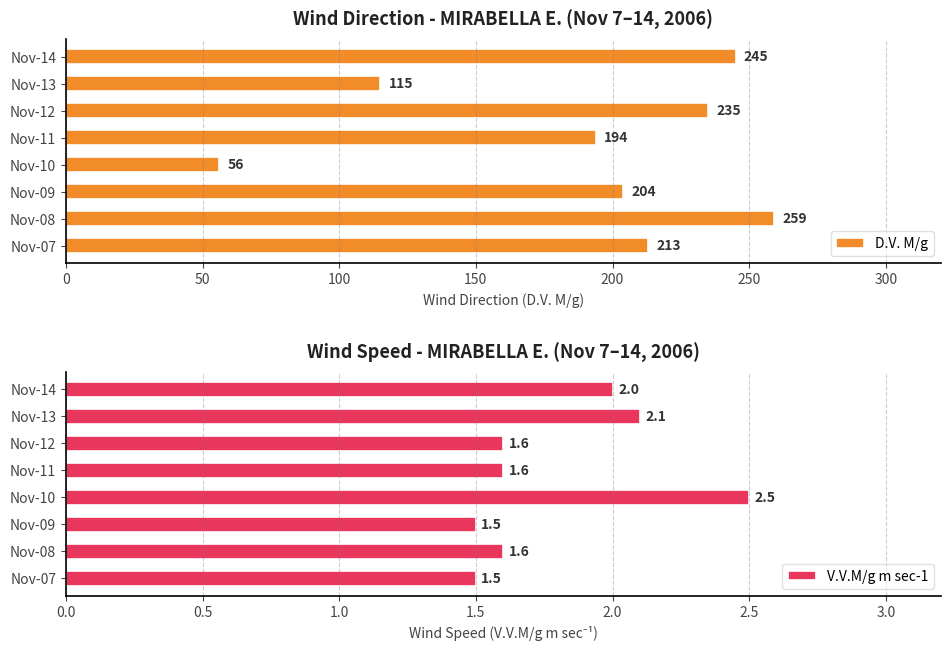

Are the bars horizontal?

Yes